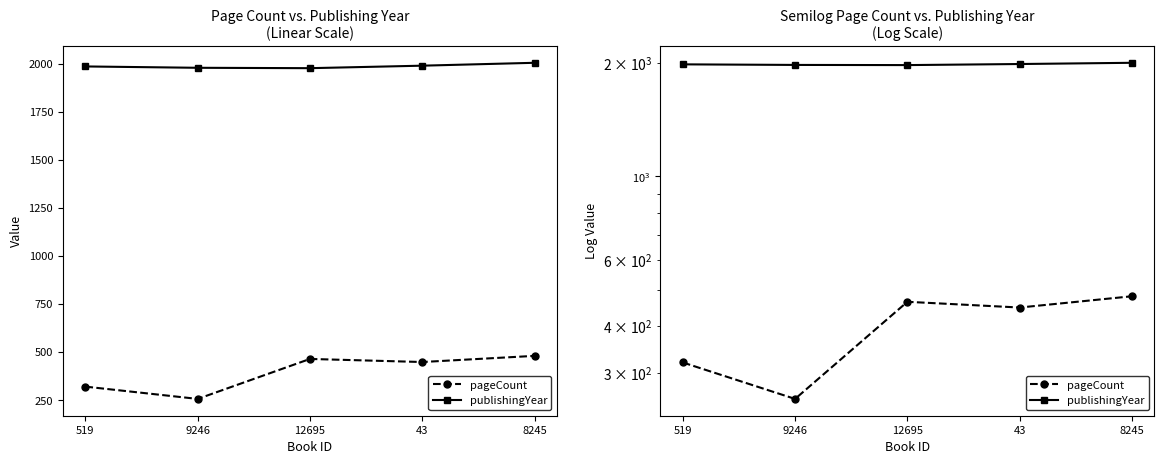

True or false: pageCount and publishingYear cross at least once.

False